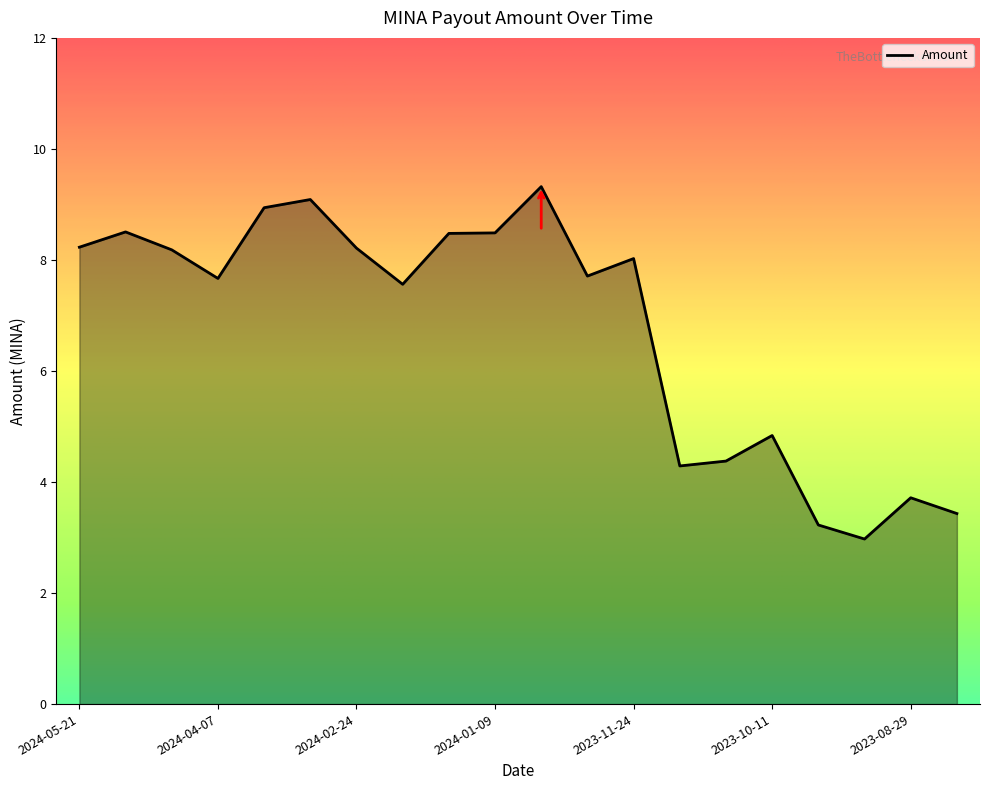

What is the difference between the maximum and minimum values?

6.3